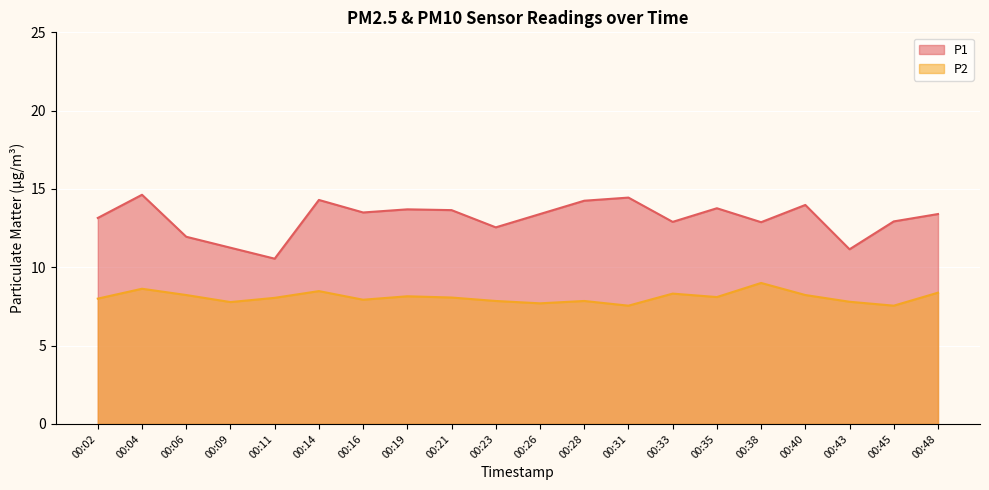

True or false: P1 has a value of 13.4 at 00:48.

True